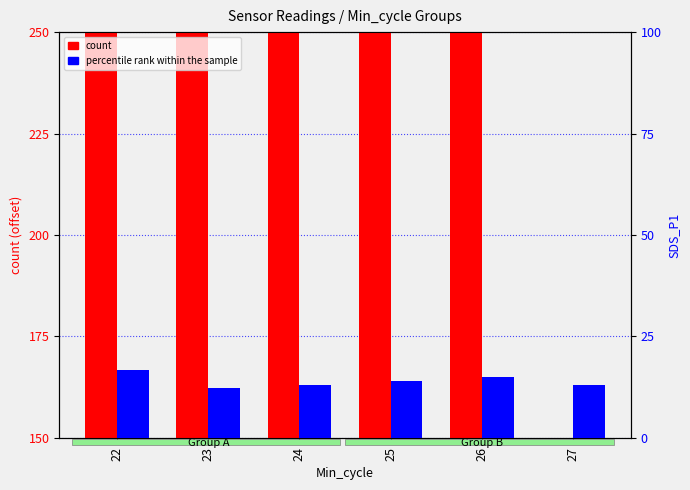

Rank the series at 26 from highest to lowest value.

count, percentile rank within the sample